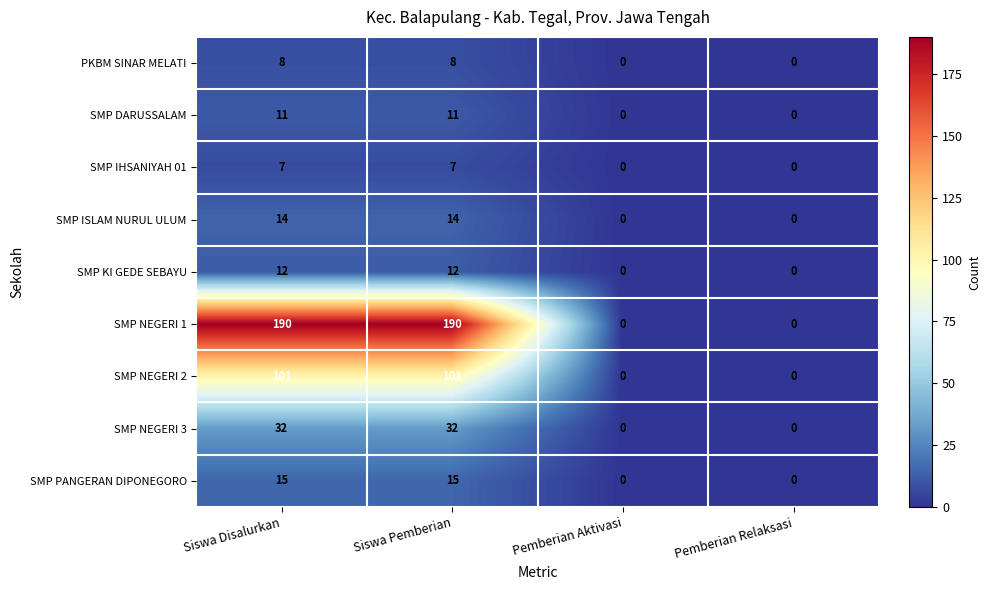

Which series has the widest spread of values?

SMP NEGERI 1